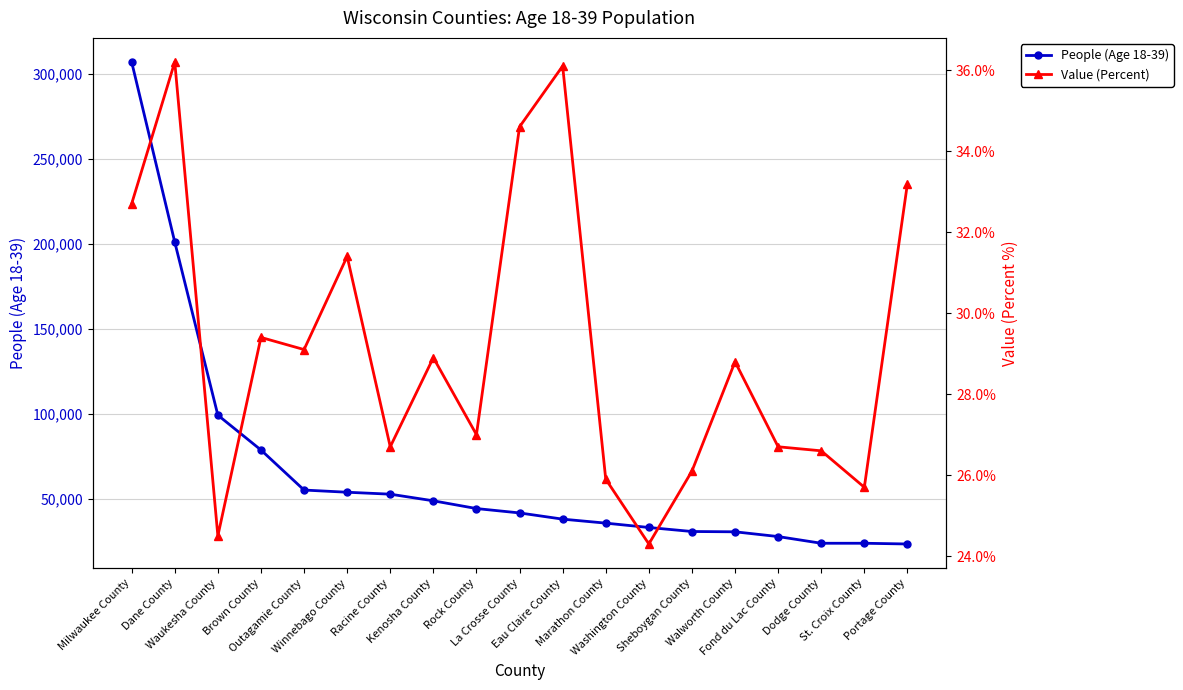

True or false: Value (Percent) has a value of 55.9 at Eau Claire County.

False